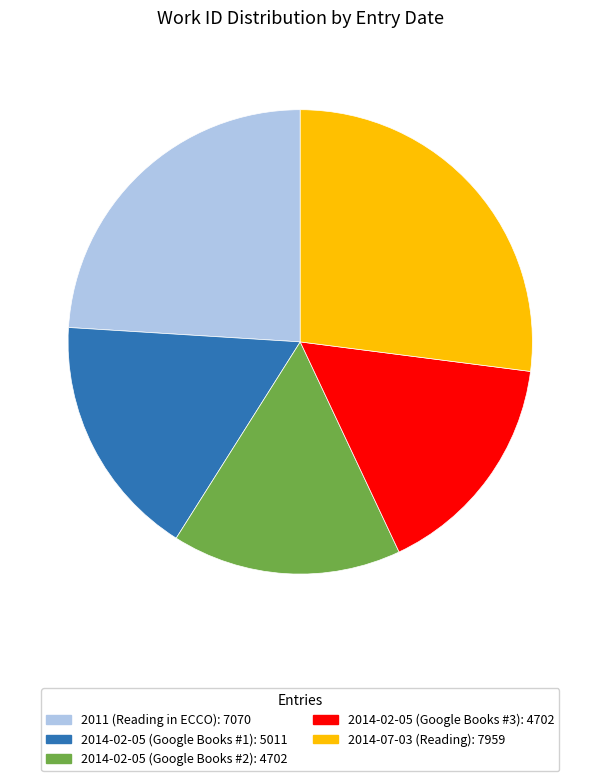

How many segments does this pie chart have?

5